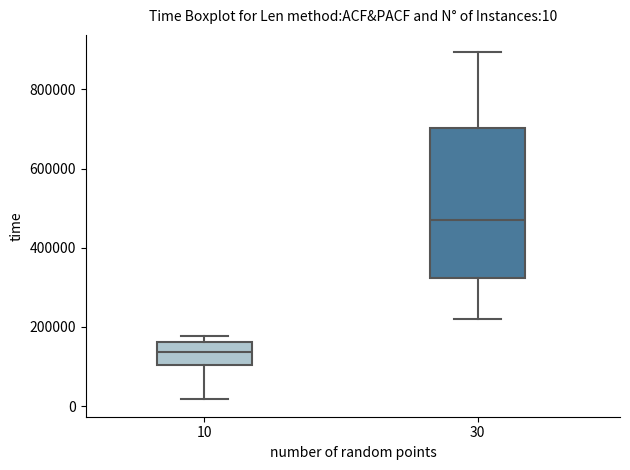

Which box's median line is the lowest?

10